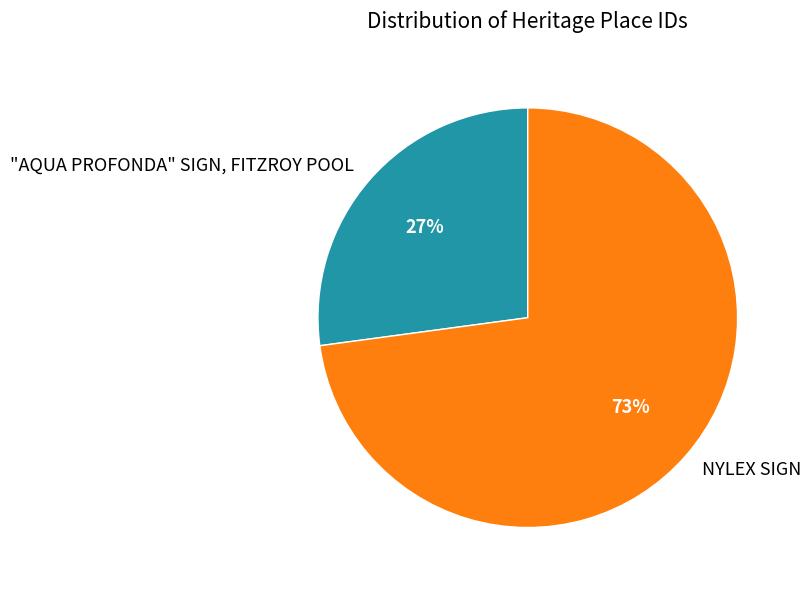

Combined, do "AQUA PROFONDA" SIGN, FITZROY POOL and NYLEX SIGN account for over 50%?

Yes